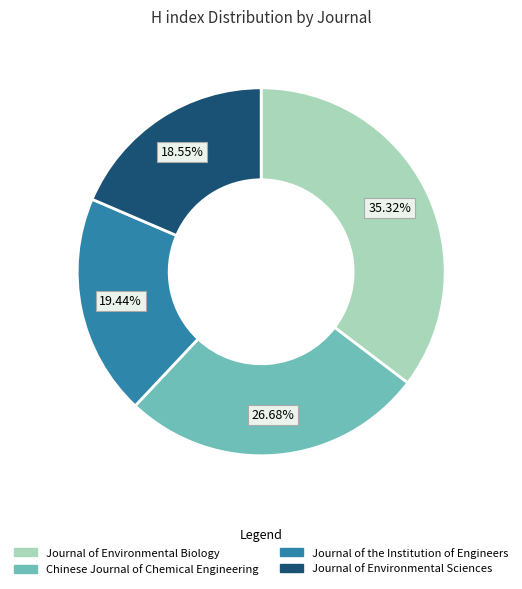

What percentage is the Chinese Journal of Chemical Engineering slice, to the nearest percent?

27%